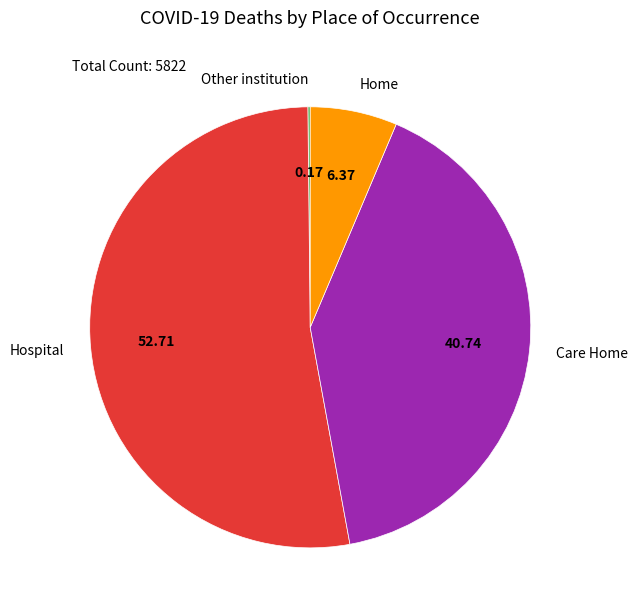

Between Care Home and Home, which is larger?

Care Home